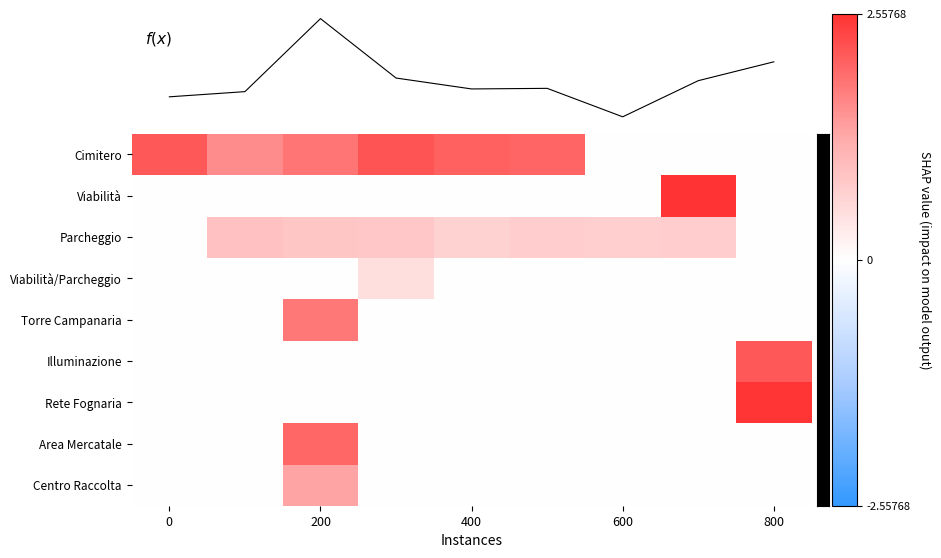

Reading left to right, what are all the values shown in this chart?

Cimitero: 12.4	9.2	10.6	12.6	11.9	11.6	0.0	0.0	0.0
Viabilità: 0.0	0.0	0.0	0.0	0.0	0.0	0.0	14.8	0.0
Parcheggio: 0.0	5.4	4.9	4.8	3.8	4.3	4.1	4.4	0.0
Viabilità/Parcheggio: 0.0	0.0	0.0	2.8	0.0	0.0	0.0	0.0	0.0
Torre Campanaria: 0.0	0.0	10.4	0.0	0.0	0.0	0.0	0.0	0.0
Illuminazione: 0.0	0.0	0.0	0.0	0.0	0.0	0.0	0.0	12.4
Rete Fognaria: 0.0	0.0	0.0	0.0	0.0	0.0	0.0	0.0	14.5
Area Mercatale: 0.0	0.0	11.4	0.0	0.0	0.0	0.0	0.0	0.0
Centro Raccolta: 0.0	0.0	7.7	0.0	0.0	0.0	0.0	0.0	0.0